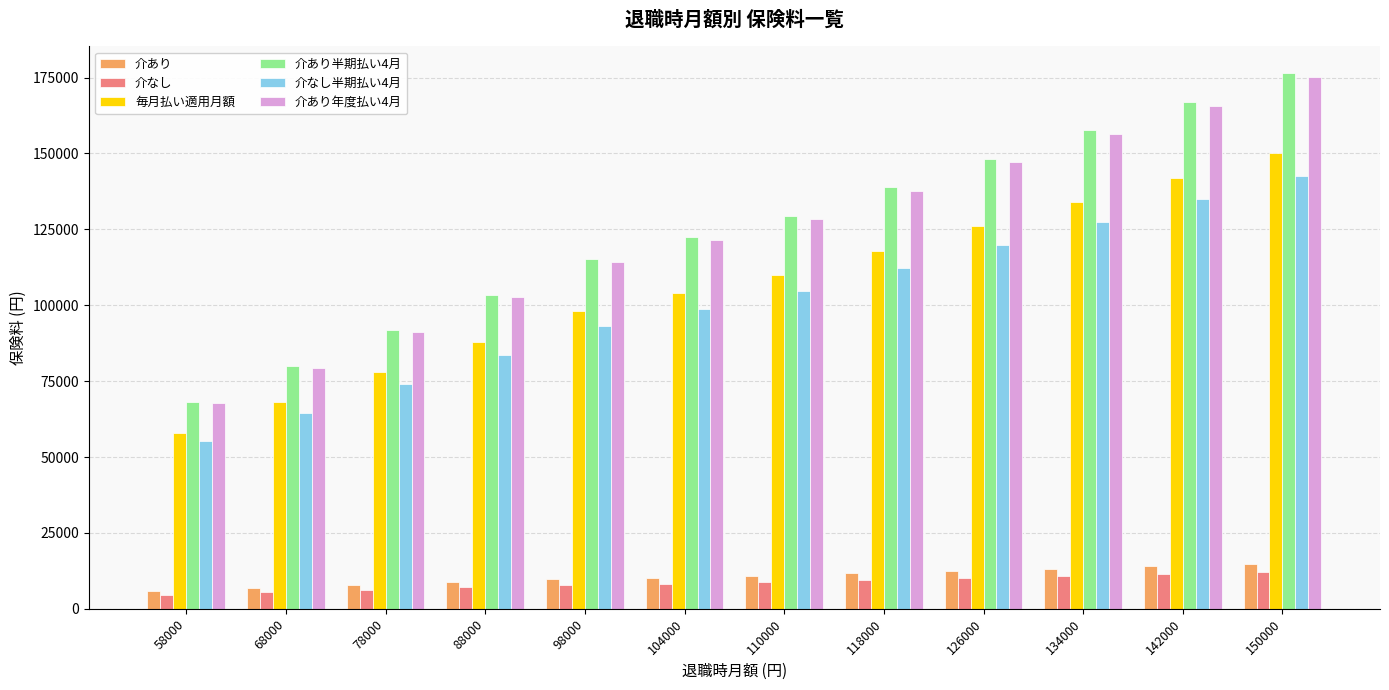

How many categories are shown in the chart?

12